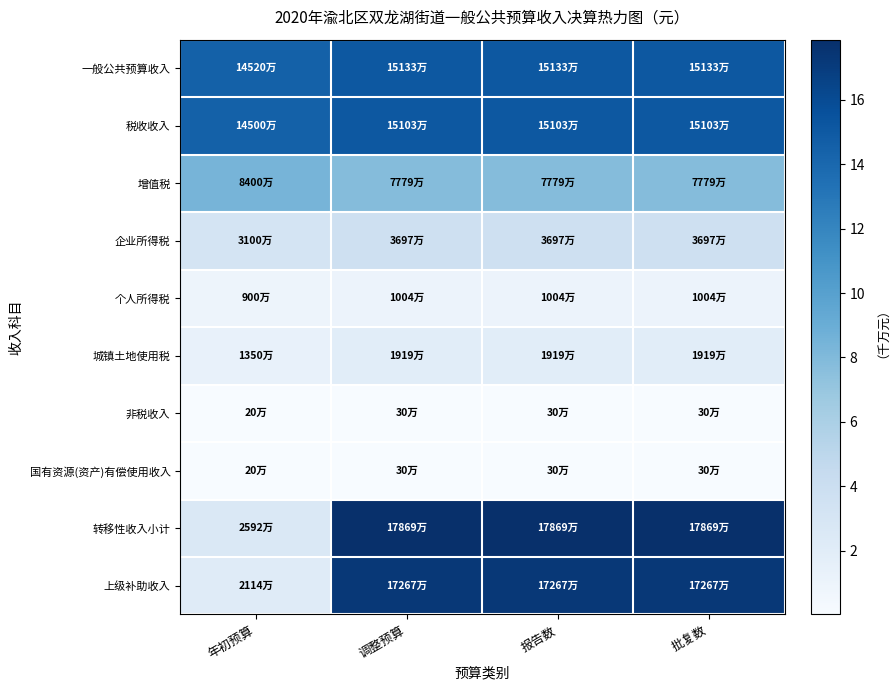

Which series has the largest total across all categories?

一般公共预算收入